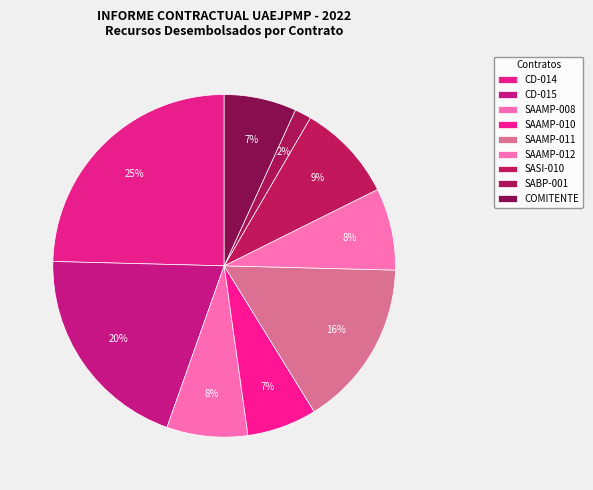

What is the smallest slice in the pie chart?

SABP-001